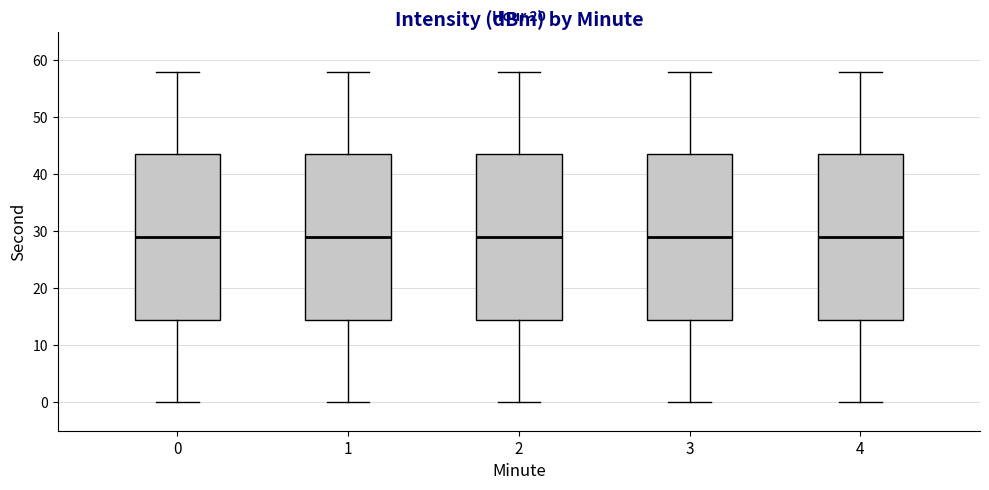

Reading left to right, read every box against the y-axis: the position of its median line, the range the box covers, and the ends of its whiskers. The values are not printed on the chart, so give them approximately, as read against the axis.

0: median 29, box 15 to 44, whiskers 0 to 58
1: median 29, box 15 to 44, whiskers 0 to 58
2: median 29, box 15 to 44, whiskers 0 to 58
3: median 29, box 15 to 44, whiskers 0 to 58
4: median 29, box 15 to 44, whiskers 0 to 58